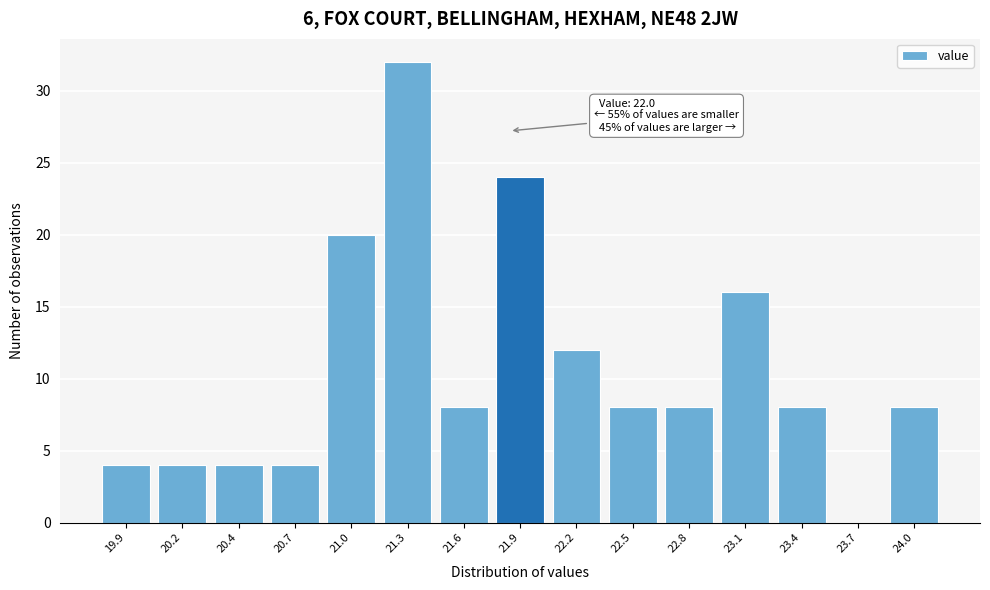

Reading right to left, list all the values displayed in this chart.

24.0=8	23.7=0	23.4=8	23.1=16	22.8=8	22.5=8	22.2=12	21.9=24	21.6=8	21.3=32	21.0=20	20.7=4	20.4=4	20.2=4	19.9=4